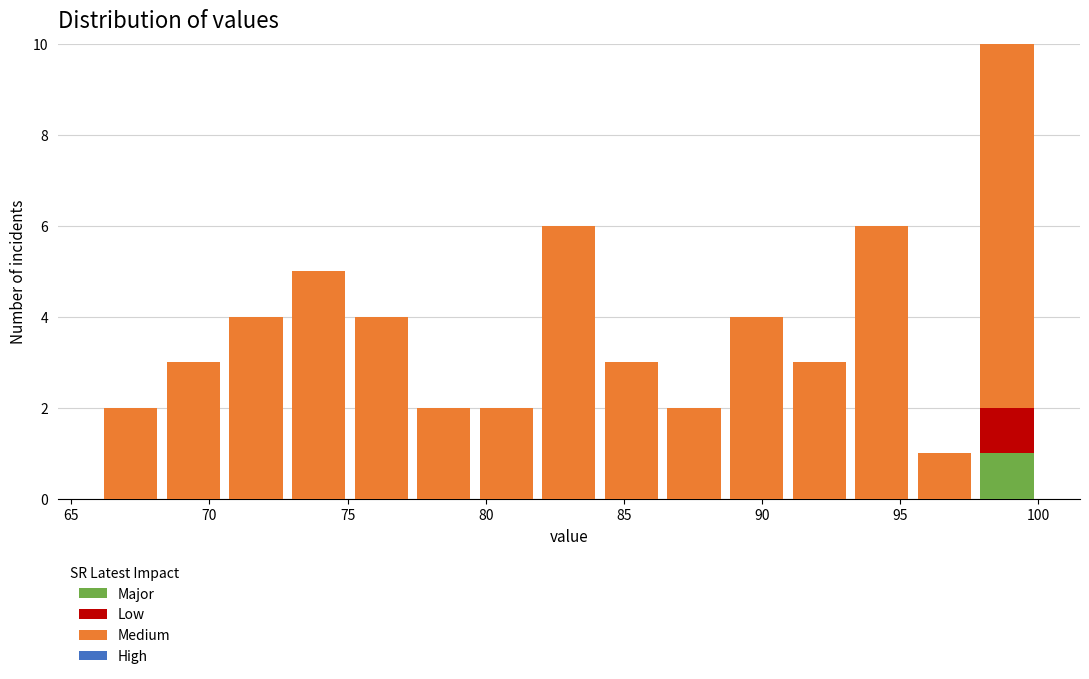

Reading left to right, transcribe this chart: for each stacked bar, give the range it covers on the x-axis and its total height. Neither the bar edges nor the heights are printed on the chart, so give them approximately, as read against the axes.

66.0 to 68.5: 2
68.5 to 70.5: 3
70.5 to 73.0: 4
73.0 to 75.0: 5
75.0 to 77.5: 4
77.5 to 79.5: 2
79.5 to 82.0: 2
82.0 to 84.0: 6
84.0 to 86.5: 3
86.5 to 88.5: 2
88.5 to 91.0: 4
91.0 to 93.0: 3
93.0 to 95.5: 6
95.5 to 97.5: 1
97.5 to 100.0: 10